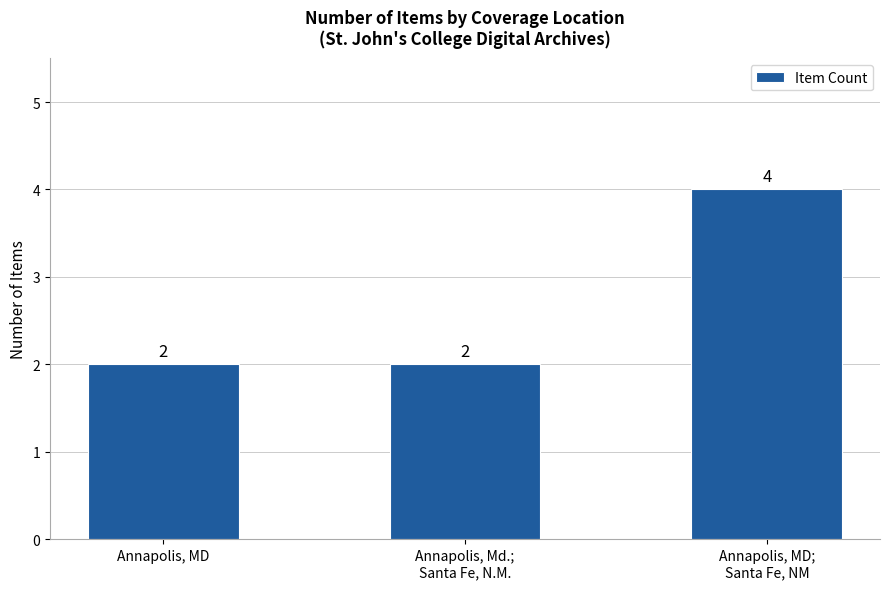

What is the ratio of the value at Annapolis, MD to the value at Annapolis, MD;
Santa Fe, NM?

0.5